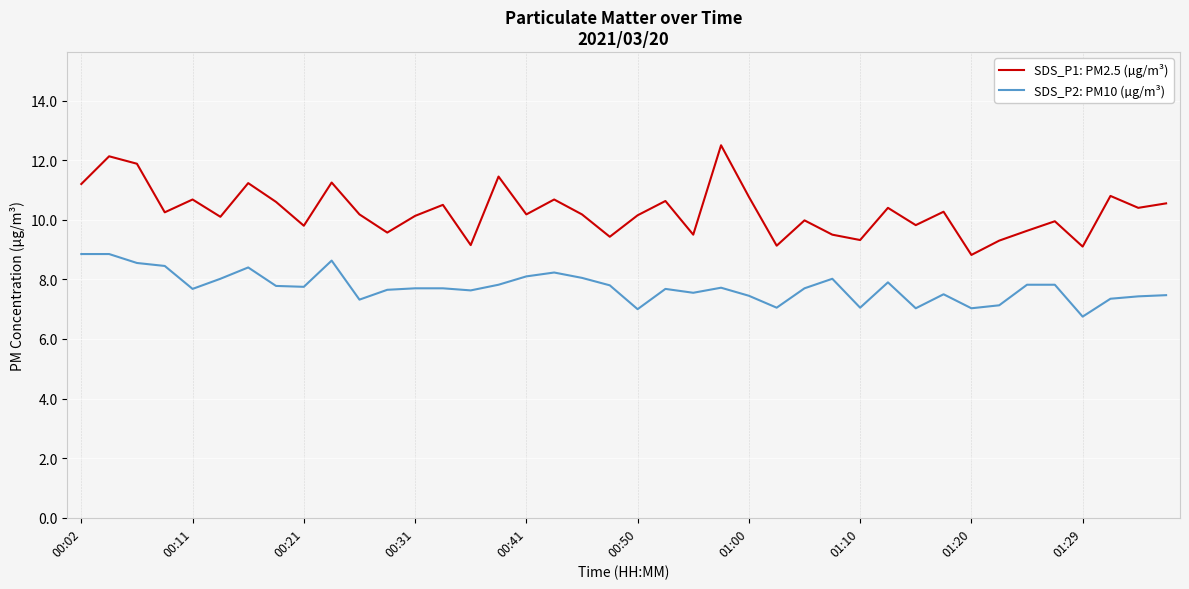

What is the minimum value shown in the chart?

6.8